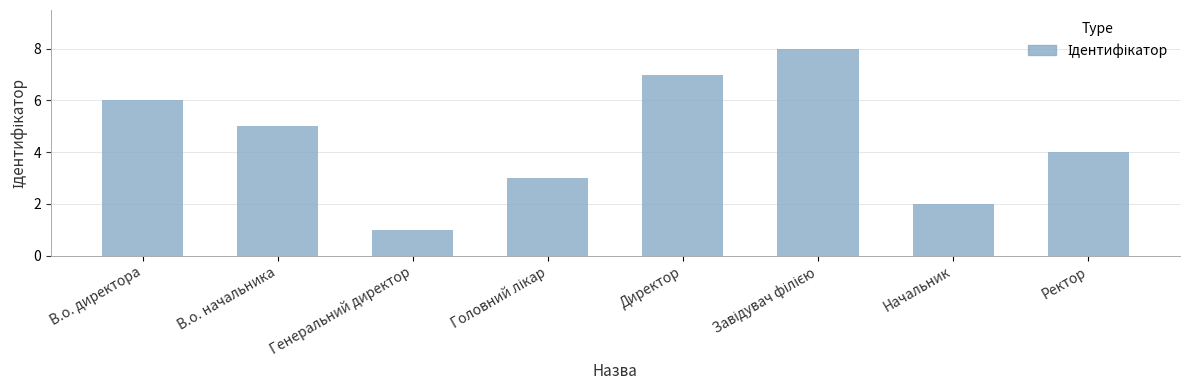

The value at Ректор is 5. True or false?

False